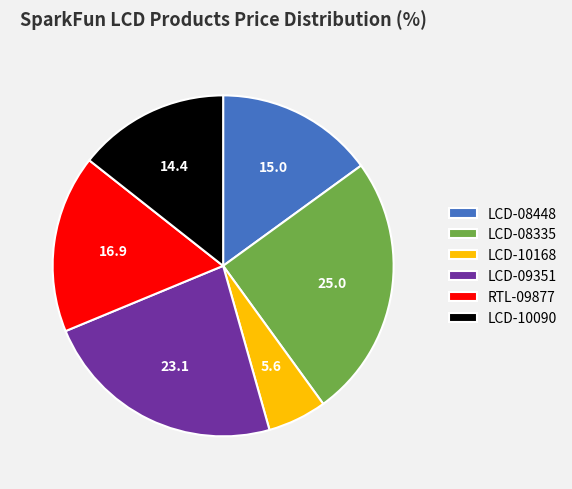

Rank the categories by value from highest to lowest.

LCD-08335, LCD-09351, RTL-09877, LCD-08448, LCD-10090, LCD-10168